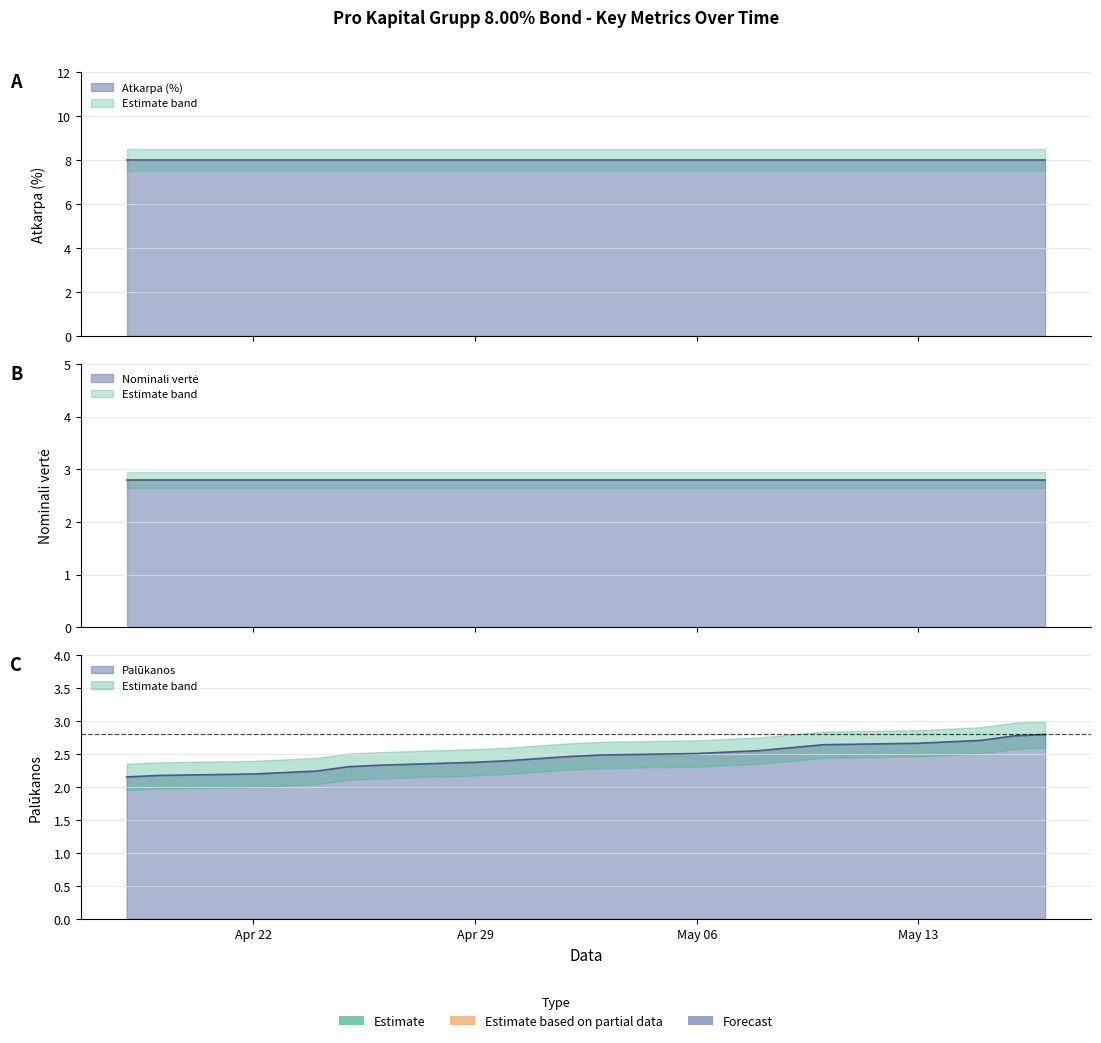

What position from the left is 2024-05-02?

11